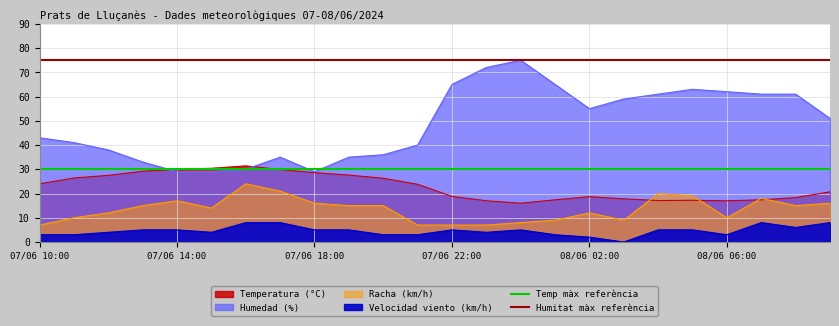

What is the sum of all Humitat màx referència values?

150